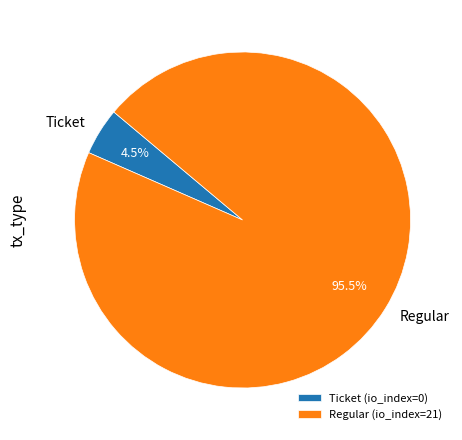

Do Regular and Ticket together represent more than half of the pie?

Yes